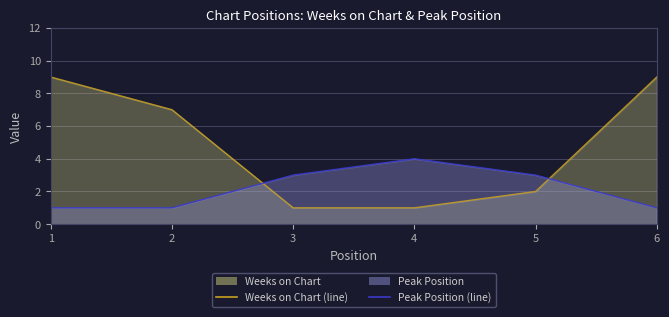

True or false: Weeks on Chart (line) has more than 1 interior local peaks.

False